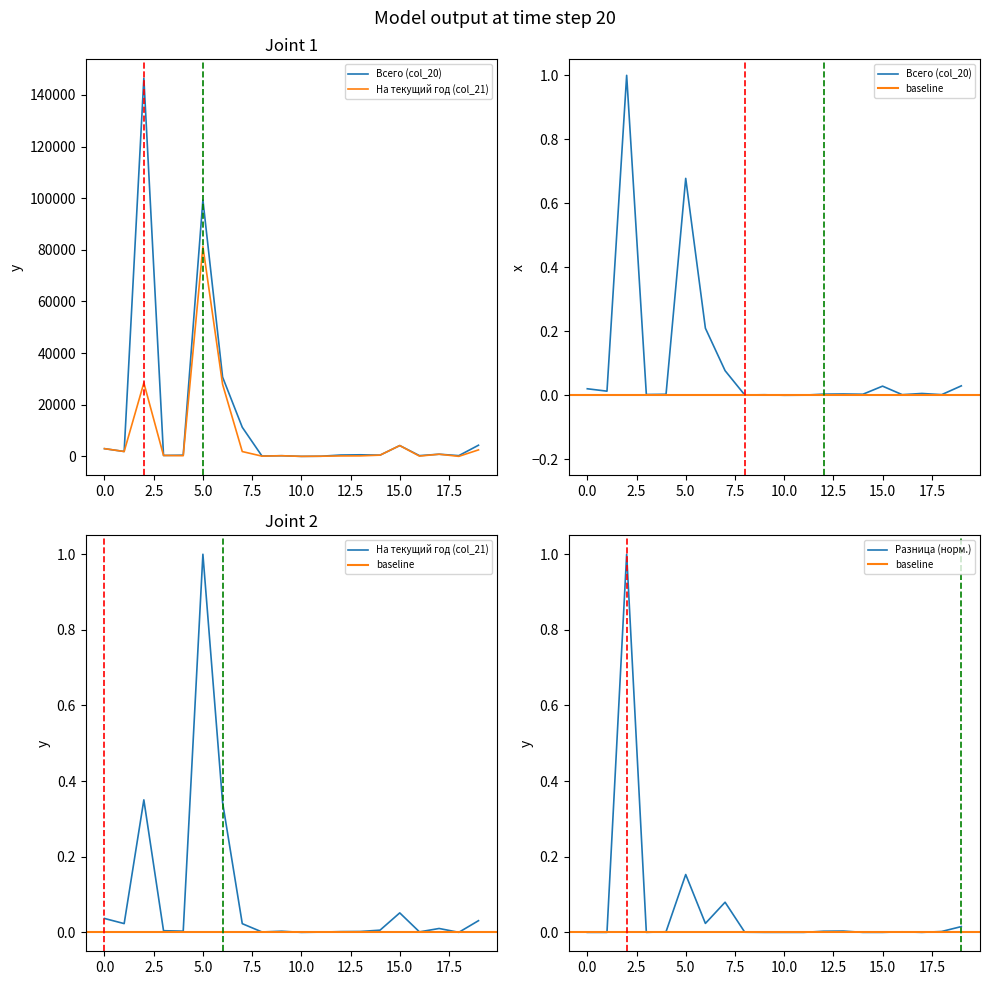

Count the number of data series in this chart.

2